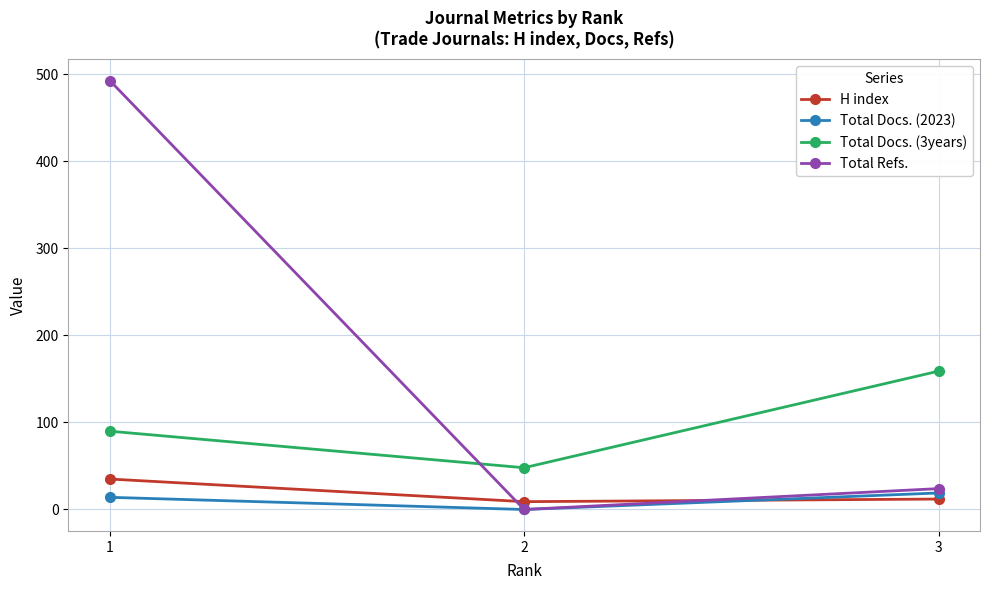

What is the spread (max minus min) of values at 2?

48